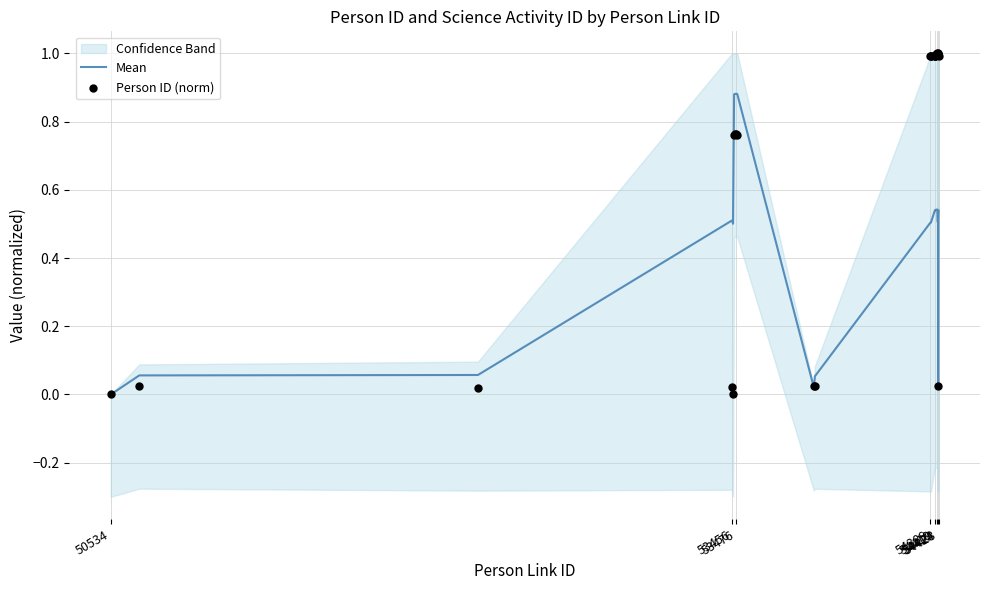

At which category is the sum across all series the highest?

53476